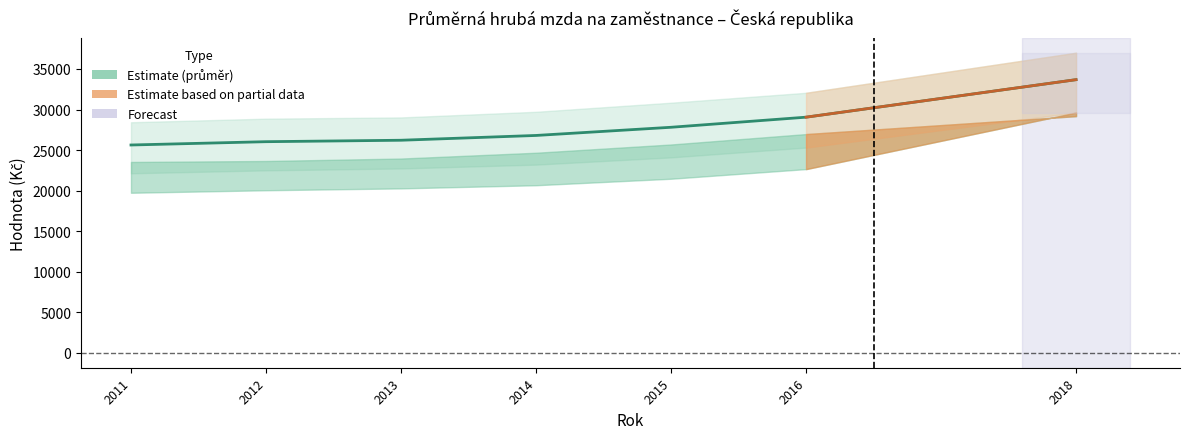

What is the ratio of the value at 2018 to the value at 2013?

1.3